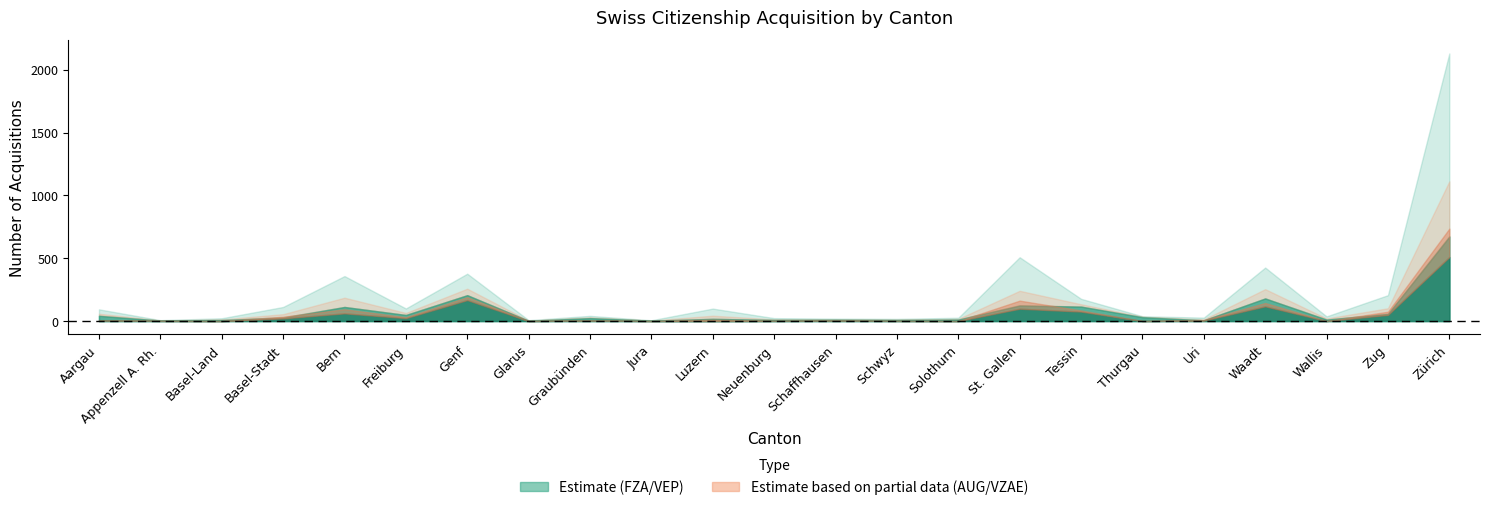

How many interior local peaks does the Total Erwerb series have?

6